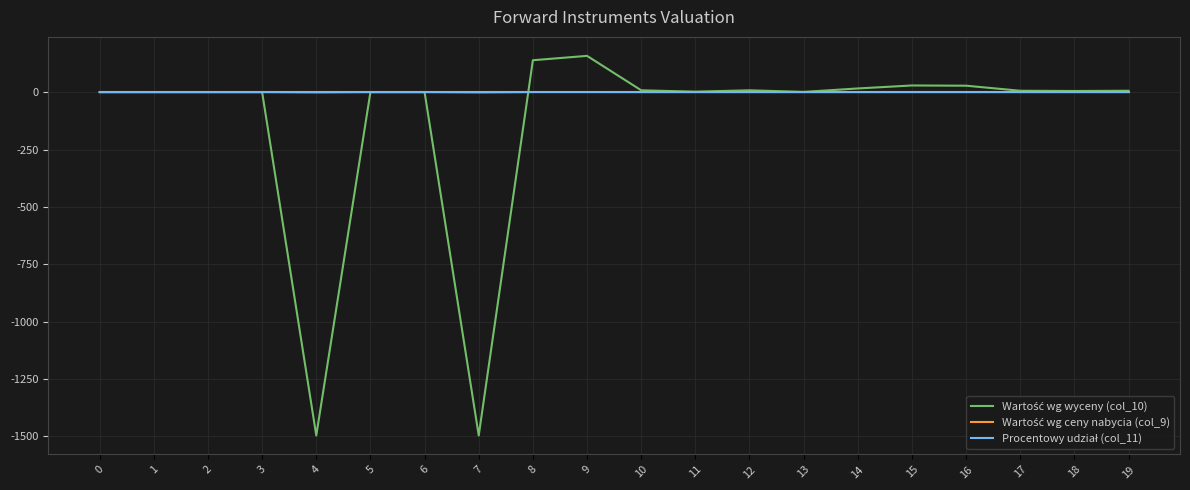

What is the greatest value displayed?

158.0